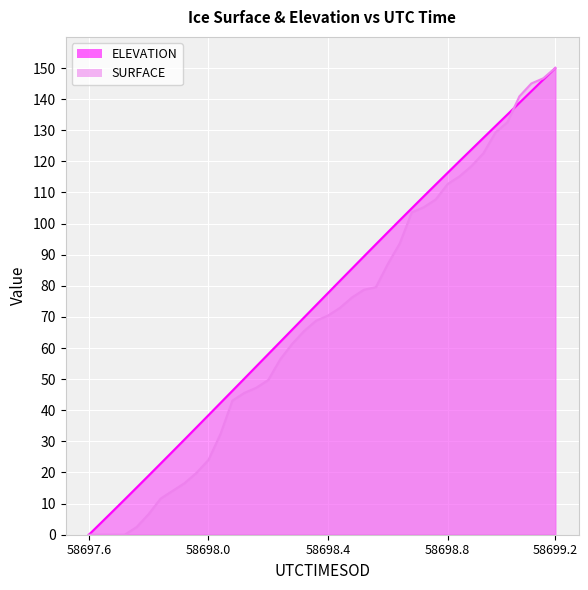

True or false: SURFACE and ELEVATION cross at least once.

True